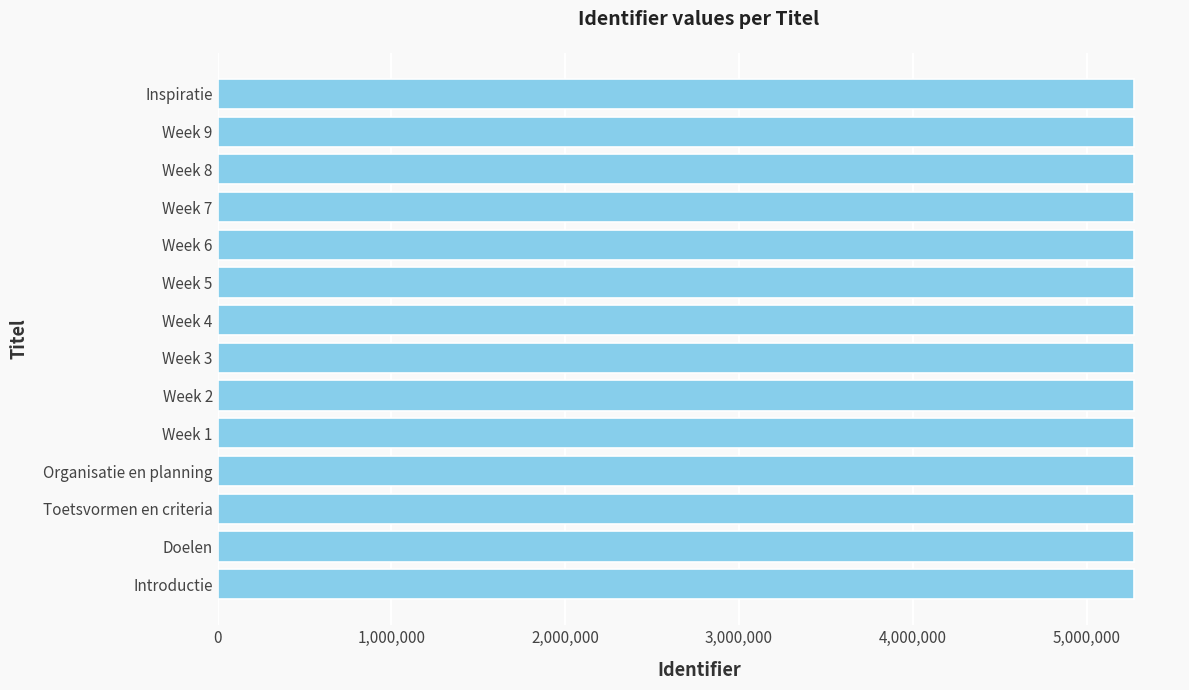

Approximately how many times larger is the value at Doelen compared to Week 9?

1.0